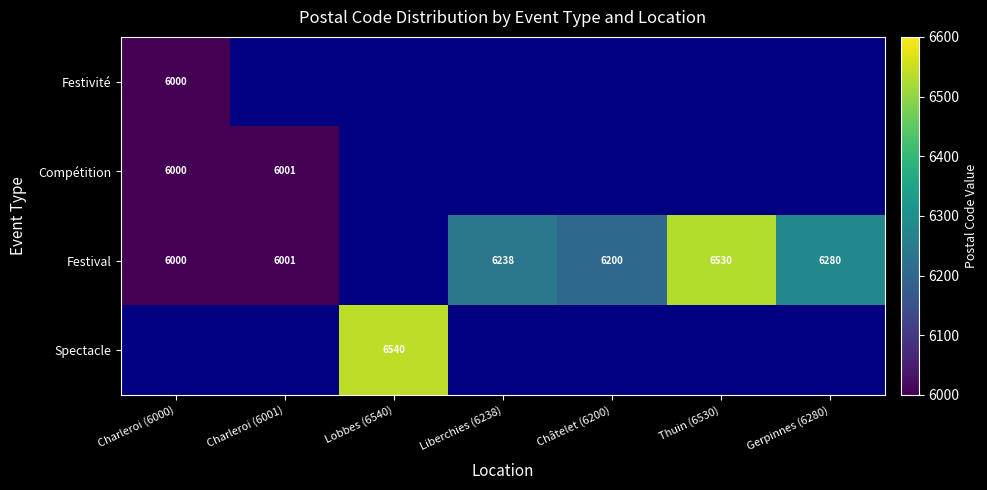

The Compétition series shows 3908 at Charleroi (6000). True or false?

False